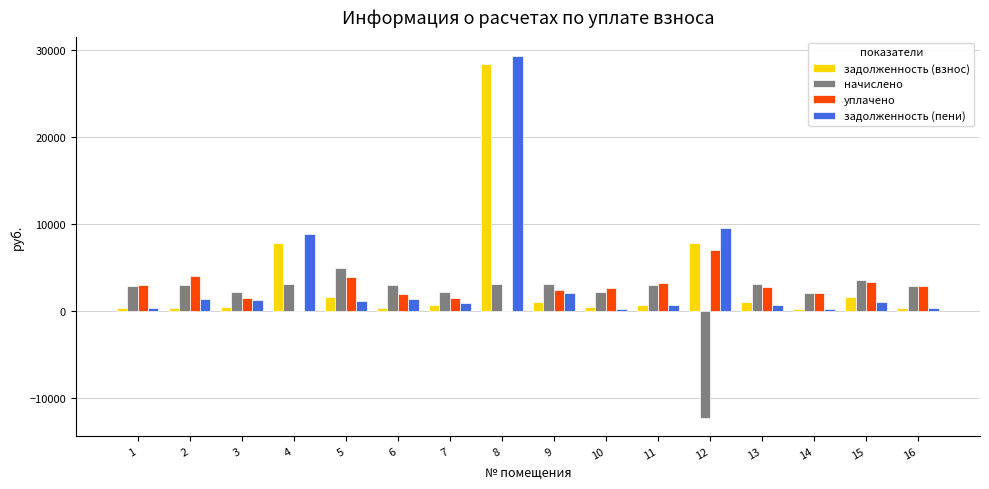

What is the sum of all уплачено values?

42160.5